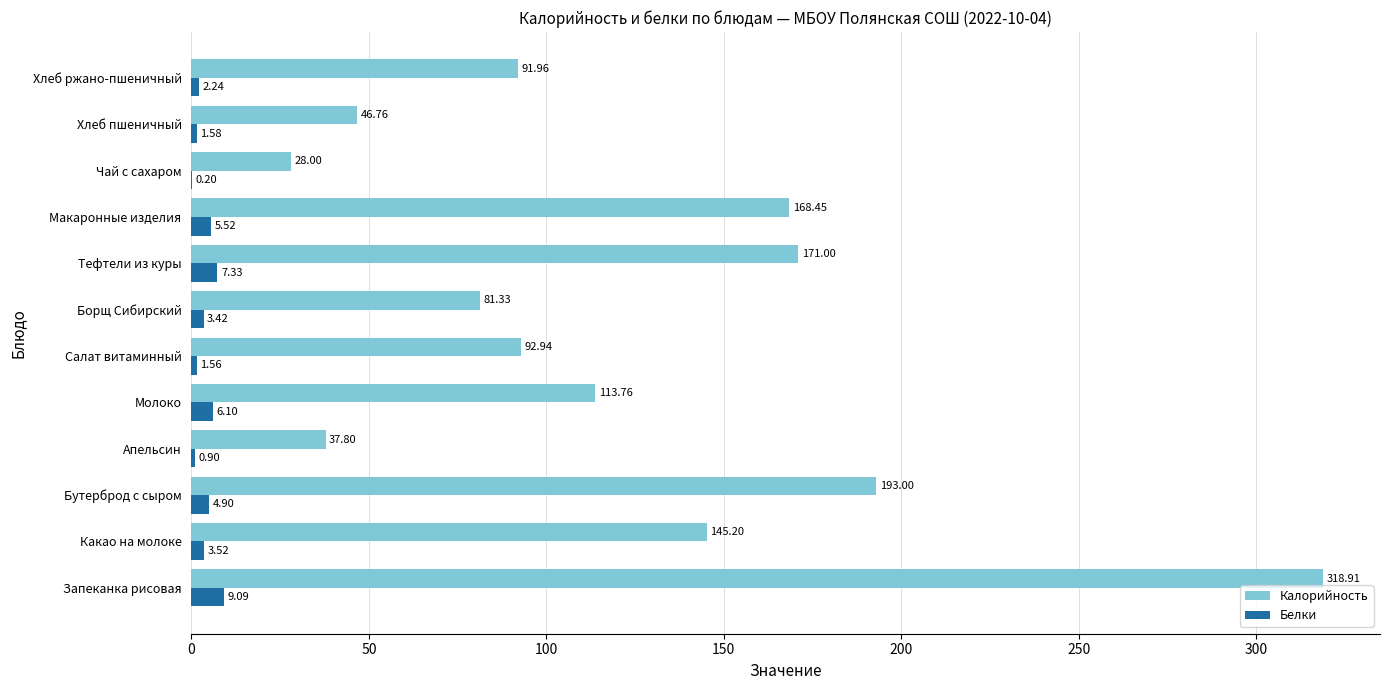

Which category has the highest value across all series?

Запеканка рисовая